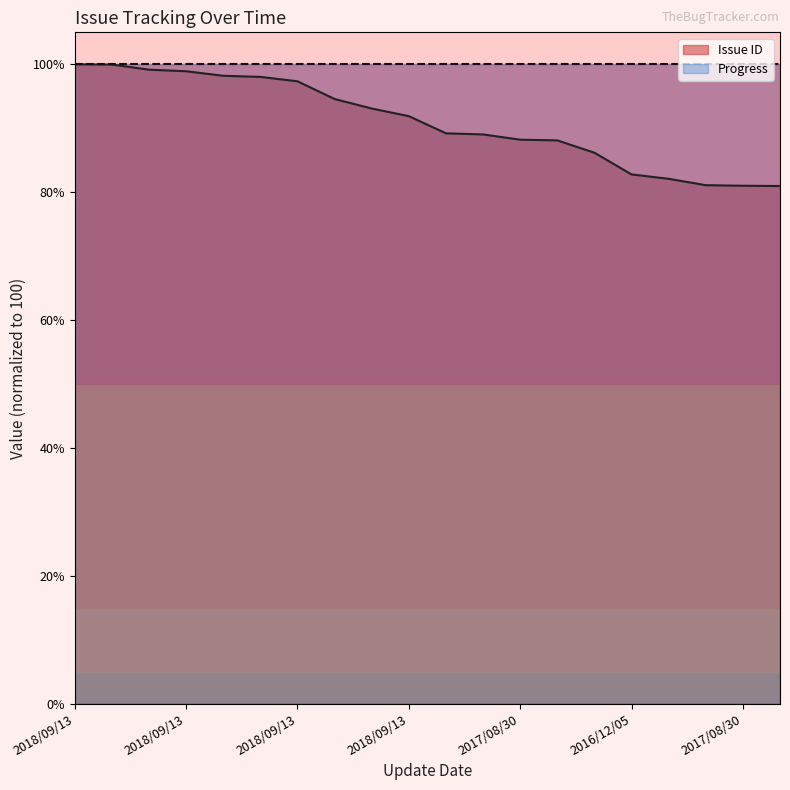

What is the greatest value displayed?

100.0